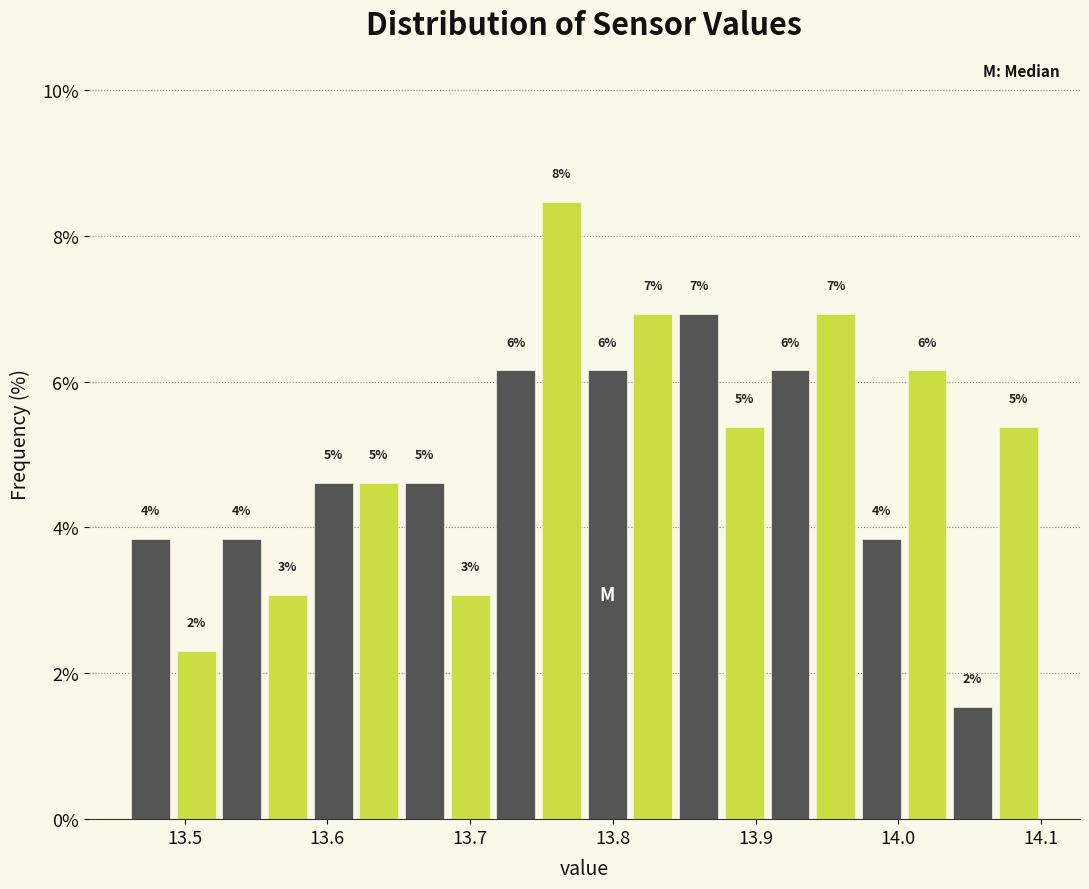

Around what value on the x-axis is the tallest bar? Give the approximate position of its centre, as read against the axis.

13.76